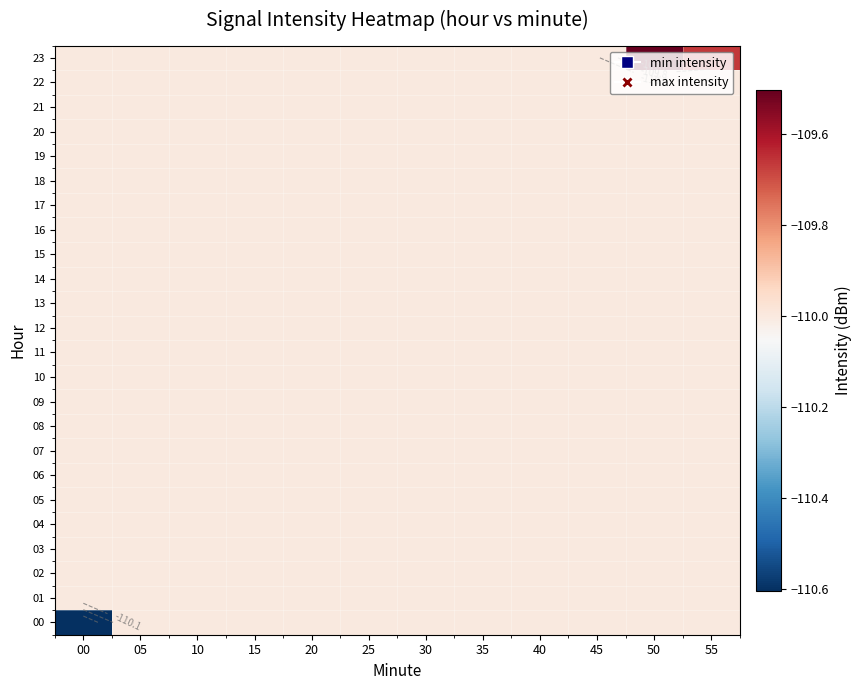

Rank the series by their maximum value, from lowest to highest.

00, 01, 02, 03, 04, 05, 06, 07, 08, 09, 10, 11, 12, 13, 14, 15, 16, 17, 18, 19, 20, 21, 22, 23